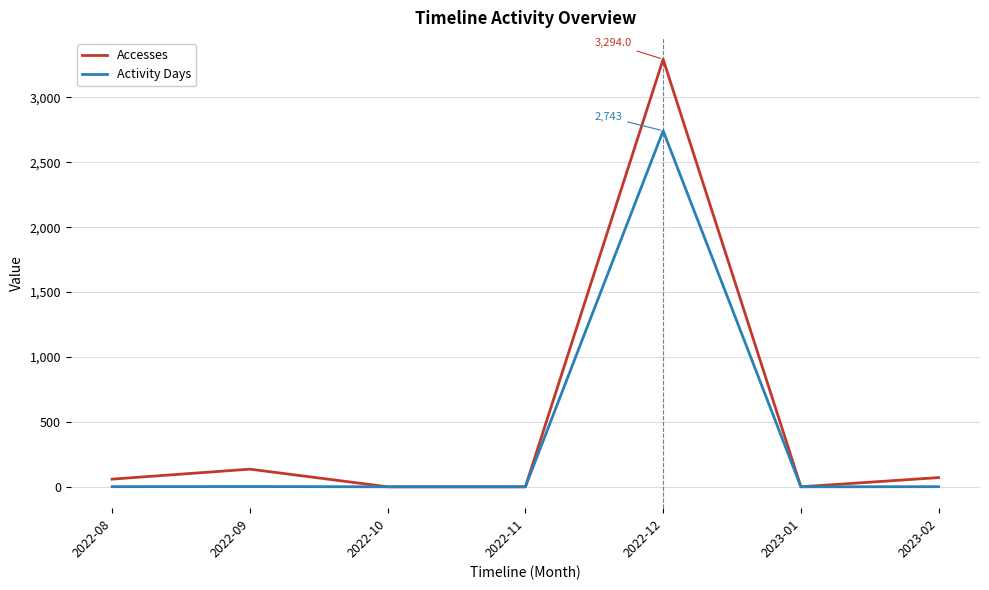

At which category is the sum across all series the highest?

2022-12